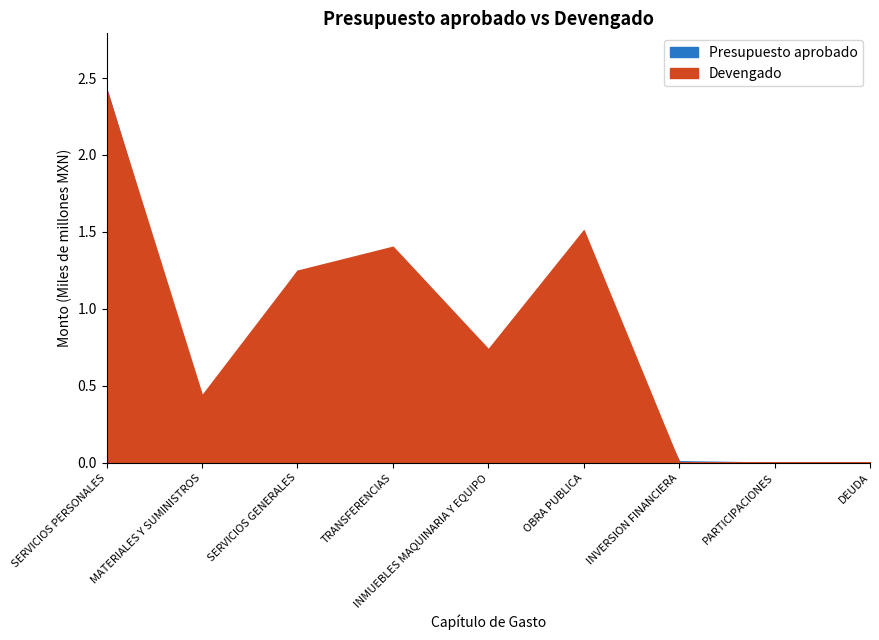

Which series has the largest total across all categories?

Devengado